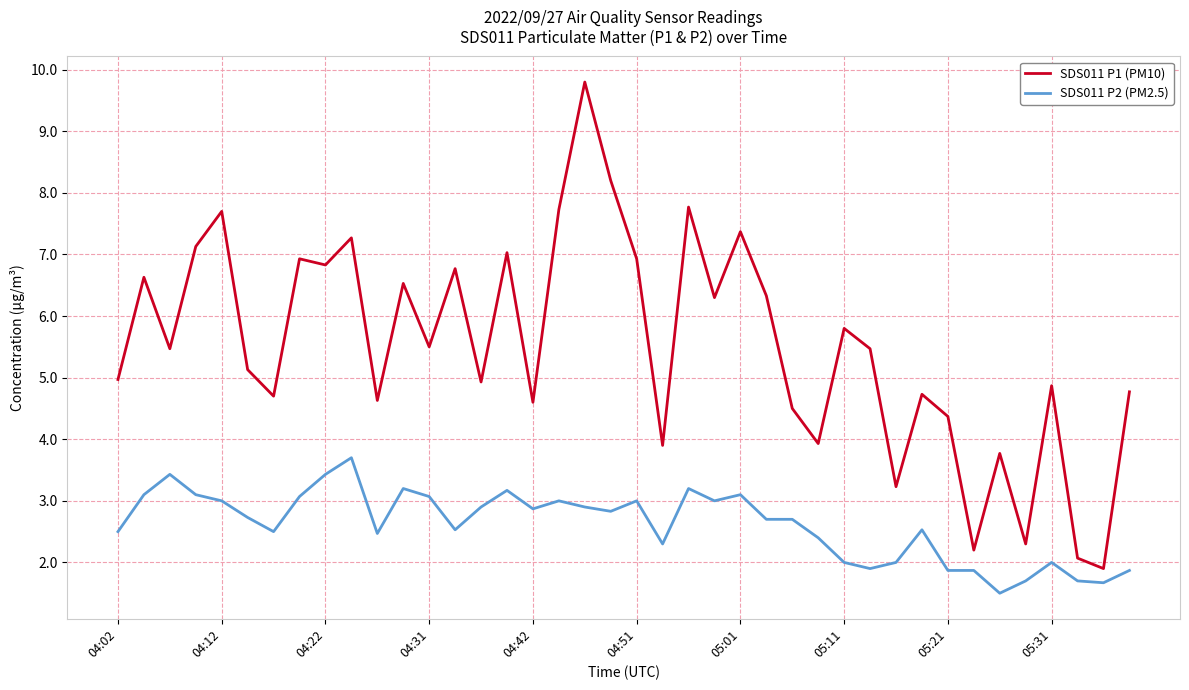

What is the difference between the second highest and minimum values in the SDS011 P2 (PM2.5) series?

1.9